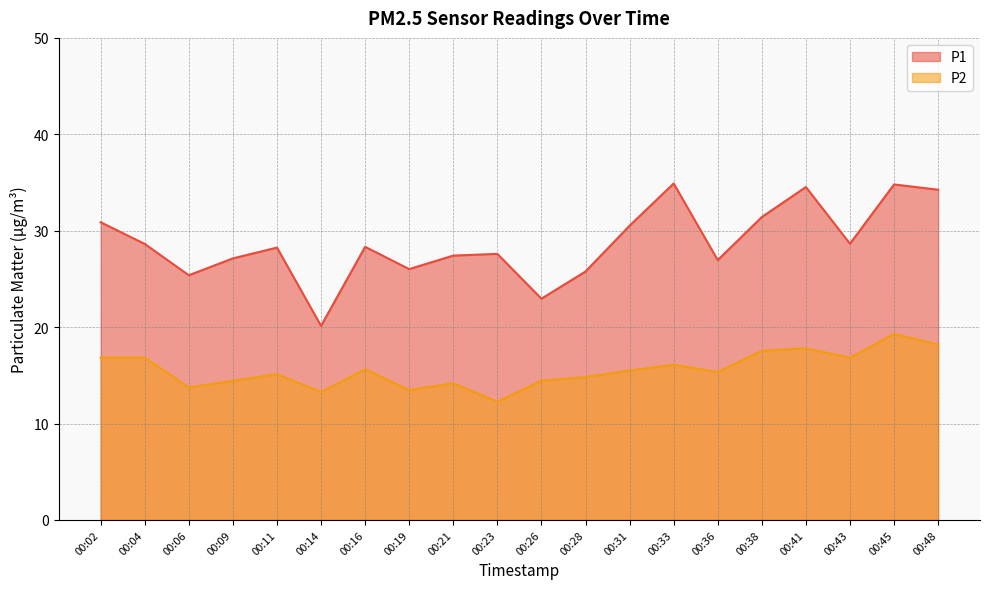

True or false: P2 and P1 intersect in this chart.

False